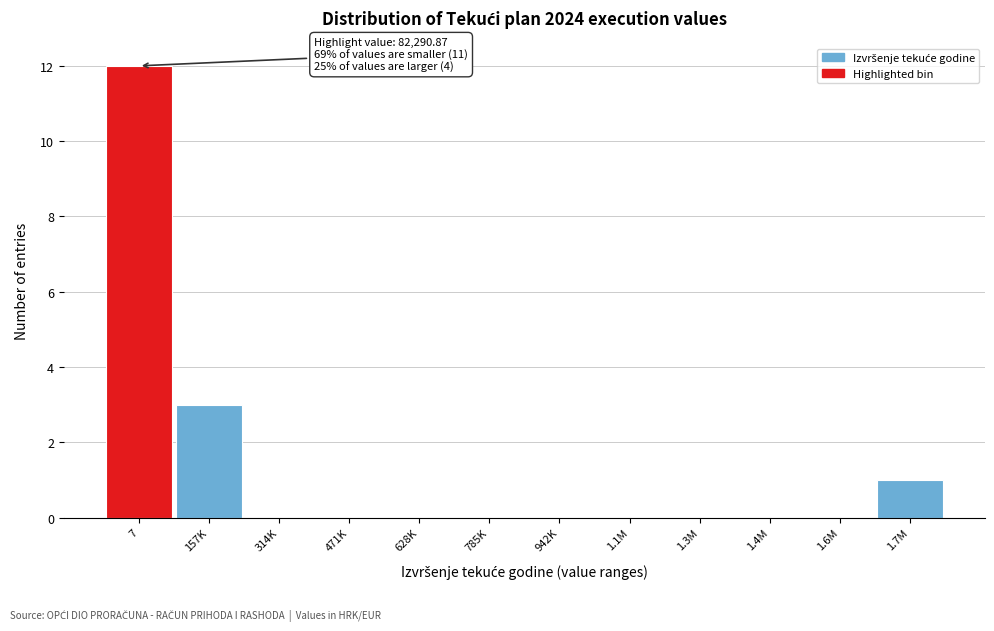

Reading left to right, what are all the values shown in this chart?

7=12	157K=3	314K=0	471K=0	628K=0	785K=0	942K=0	1.1M=0	1.3M=0	1.4M=0	1.6M=0	1.7M=1